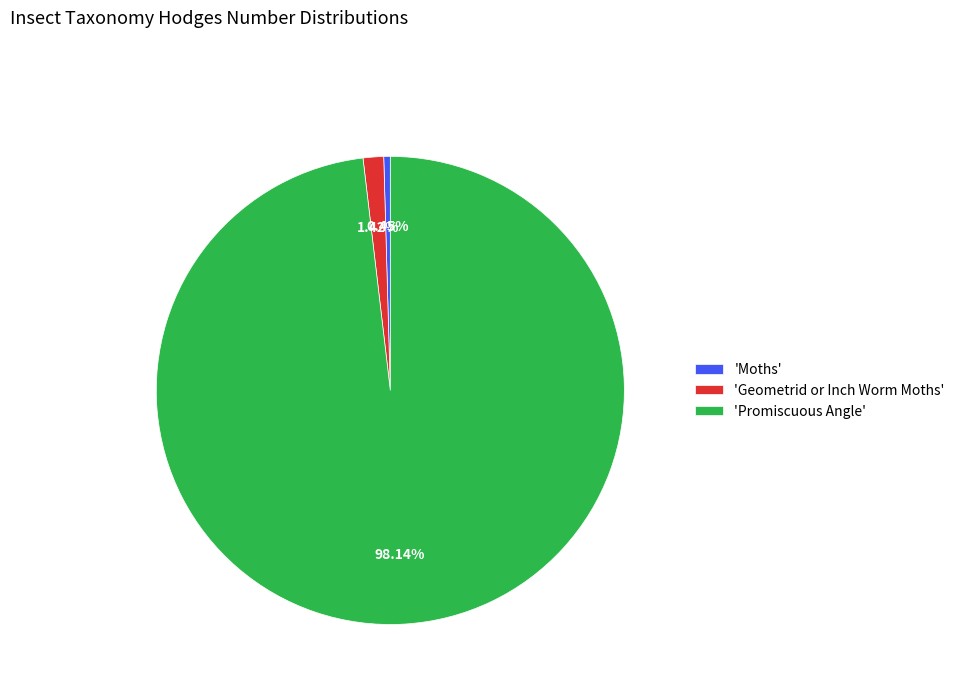

What is the smallest slice in the pie chart?

'Moths'